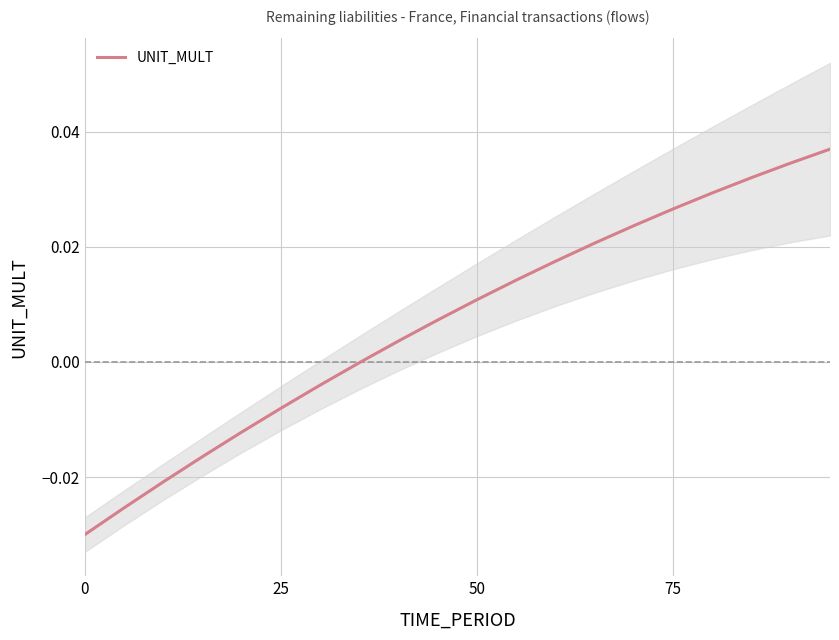

The chart shows a value of -0.0 at 75. True or false?

False